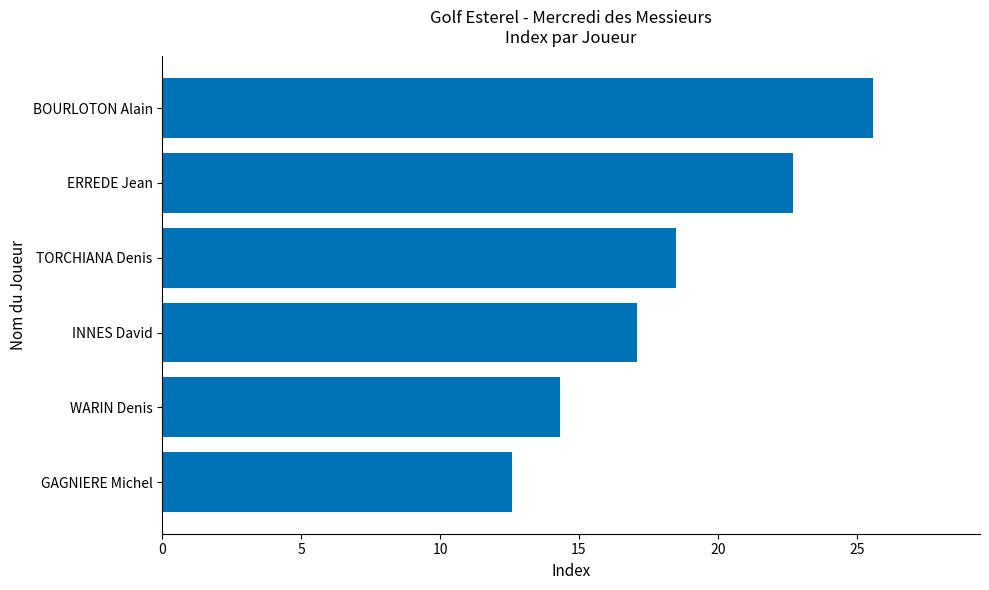

True or false: the data shows 14.3 at WARIN Denis.

True